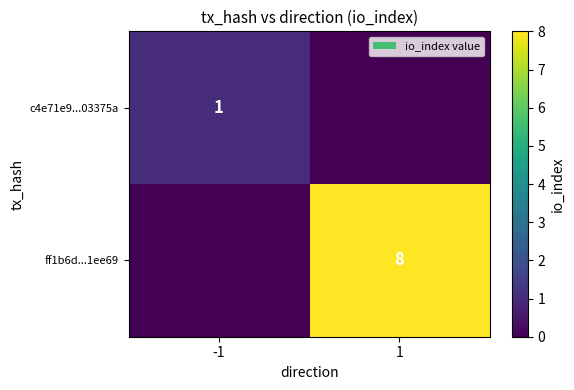

The ff1b6d...1ee69 series shows 8 at 1. True or false?

True